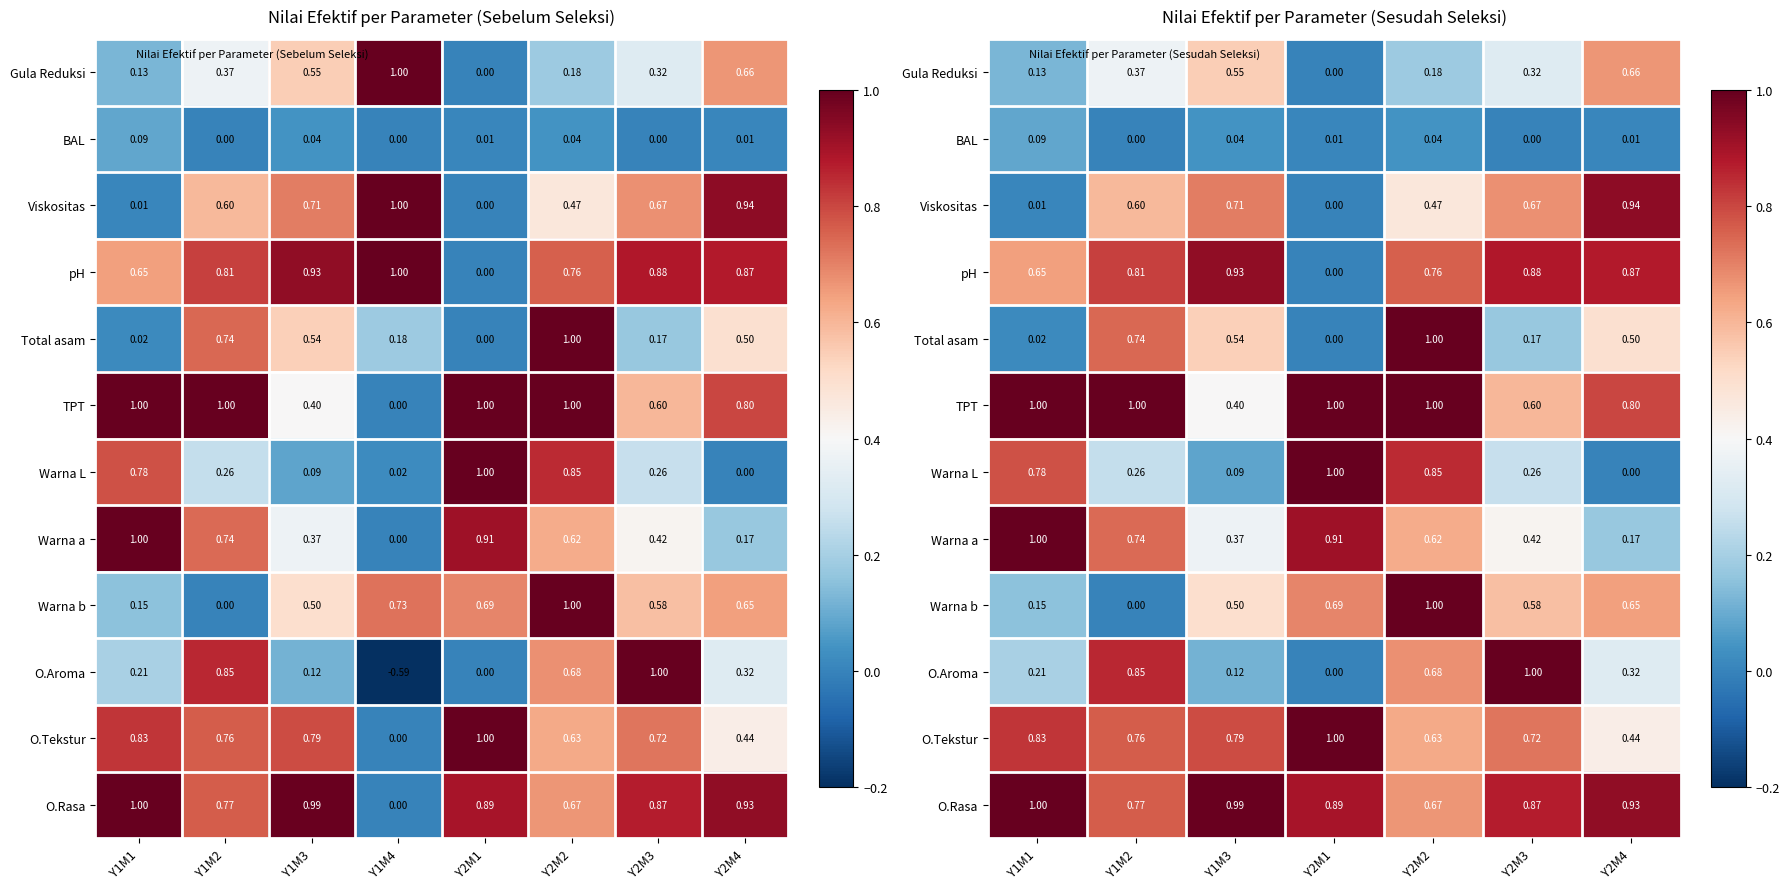

What is the difference between the maximum and second lowest values in the Gula Reduksi series?

0.5